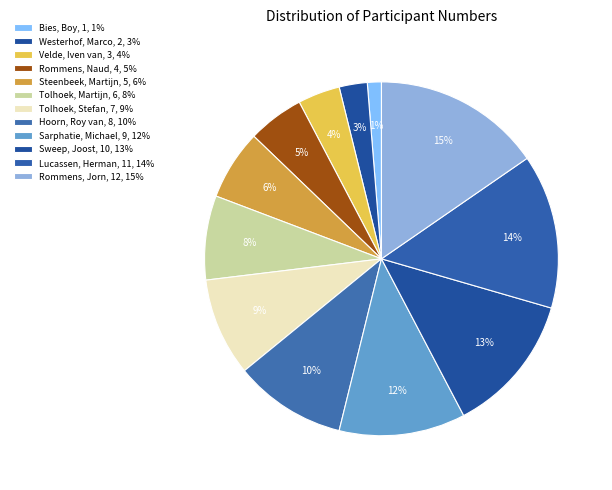

Count the number of slices in the pie.

12